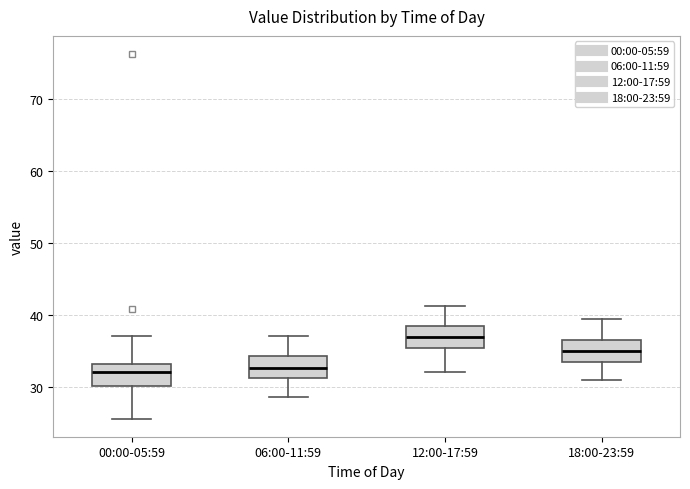

Where does the upper whisker of the box for 18:00-23:59 end on the y-axis? The values are not printed on the chart, so give them approximately, as read against the axis.

39